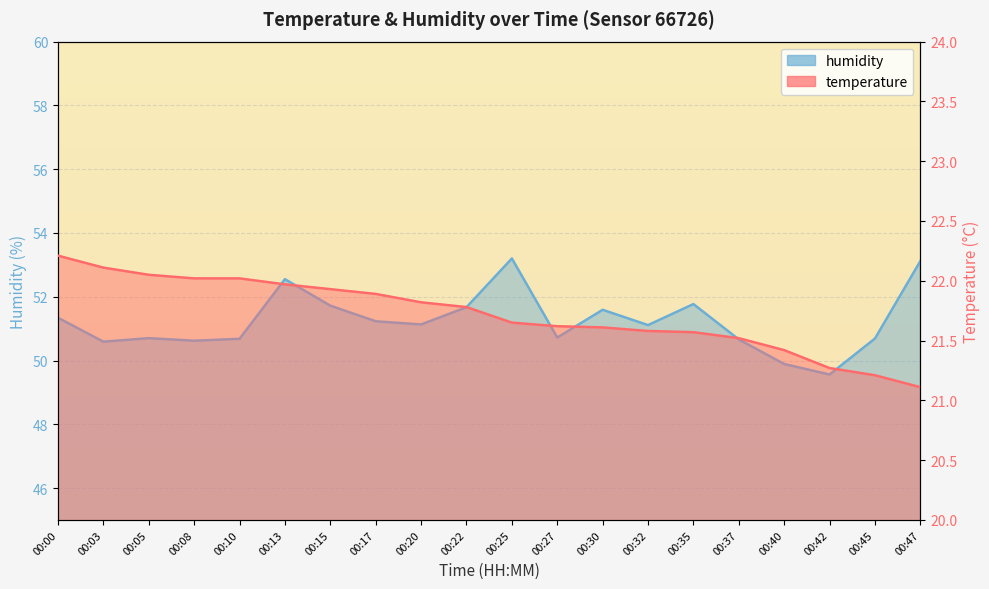

How many categories are shown in the chart?

20